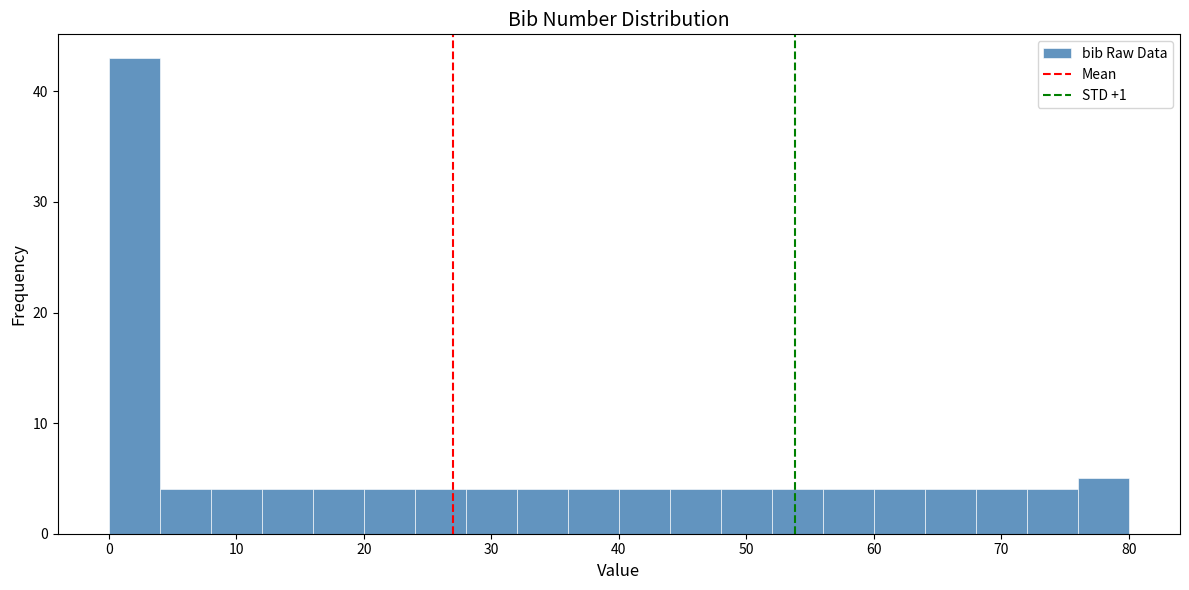

Which range on the x-axis has the tallest bar?

0 to 4